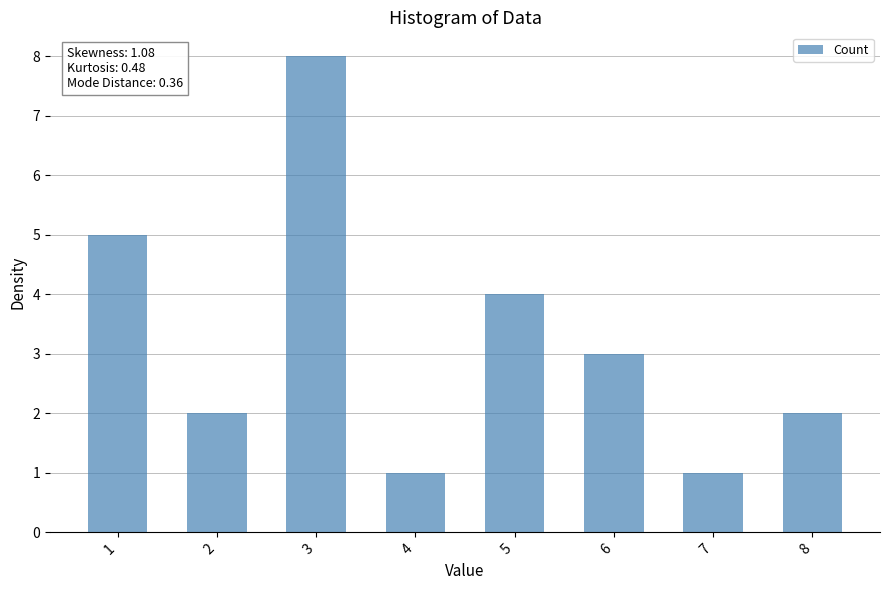

Reading right to left, transcribe all the data shown in this chart.

8=2	7=1	6=3	5=4	4=1	3=8	2=2	1=5